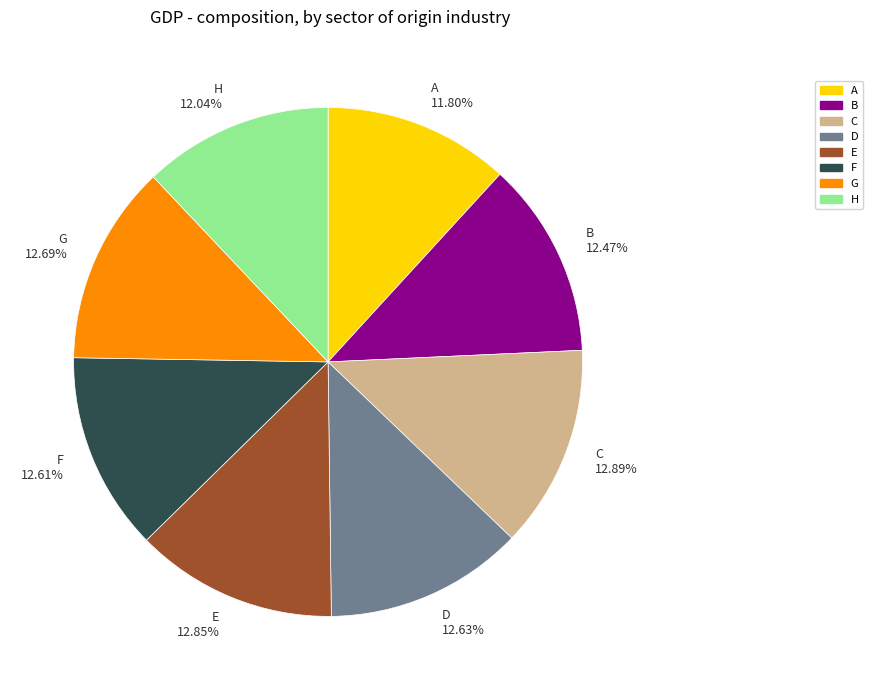

Between A and G, which is larger?

G